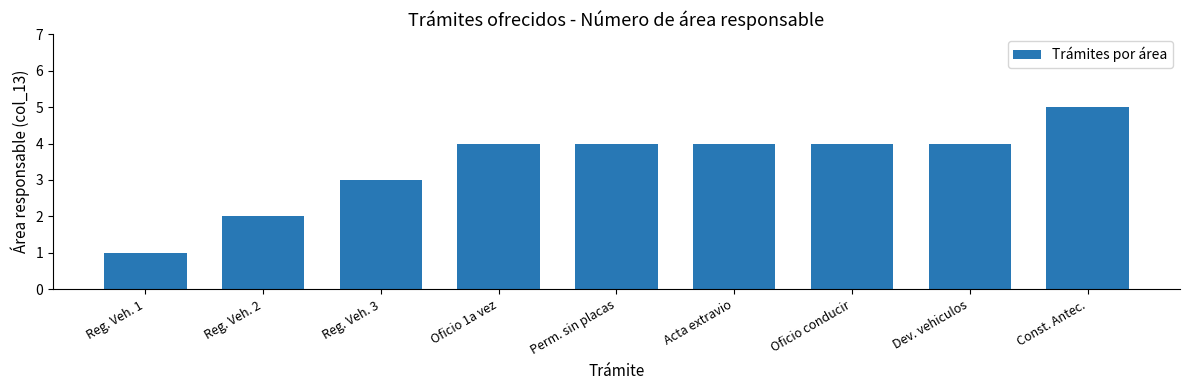

Is it true that the value at Oficio conducir is 4?

True